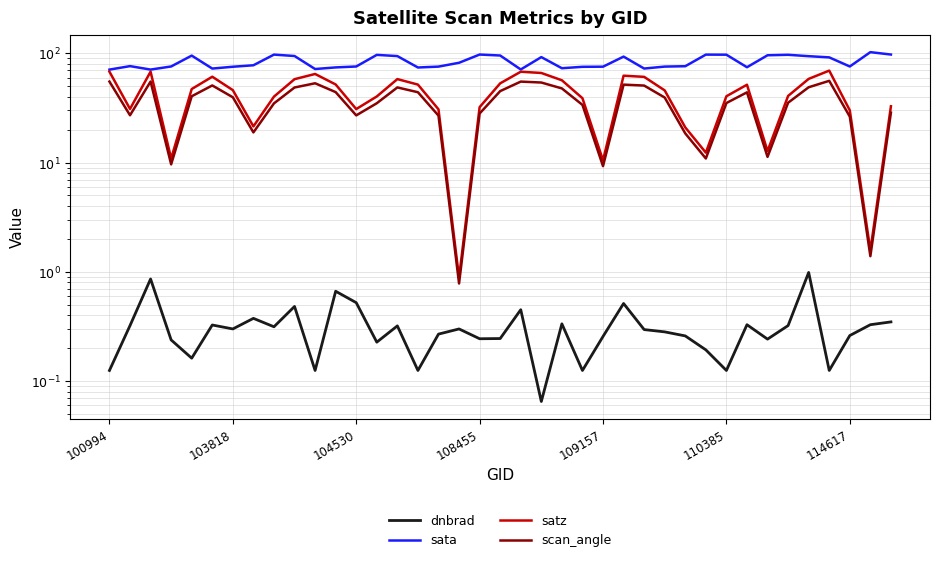

What is the approximate value of satz at 34?

58.4